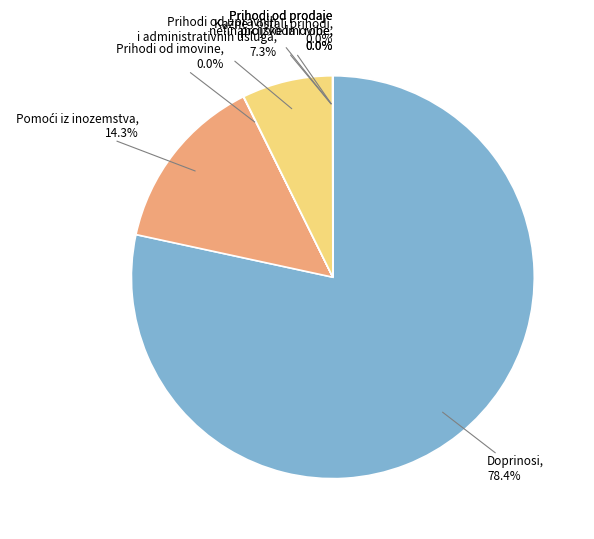

Which slice is the largest?

Doprinosi